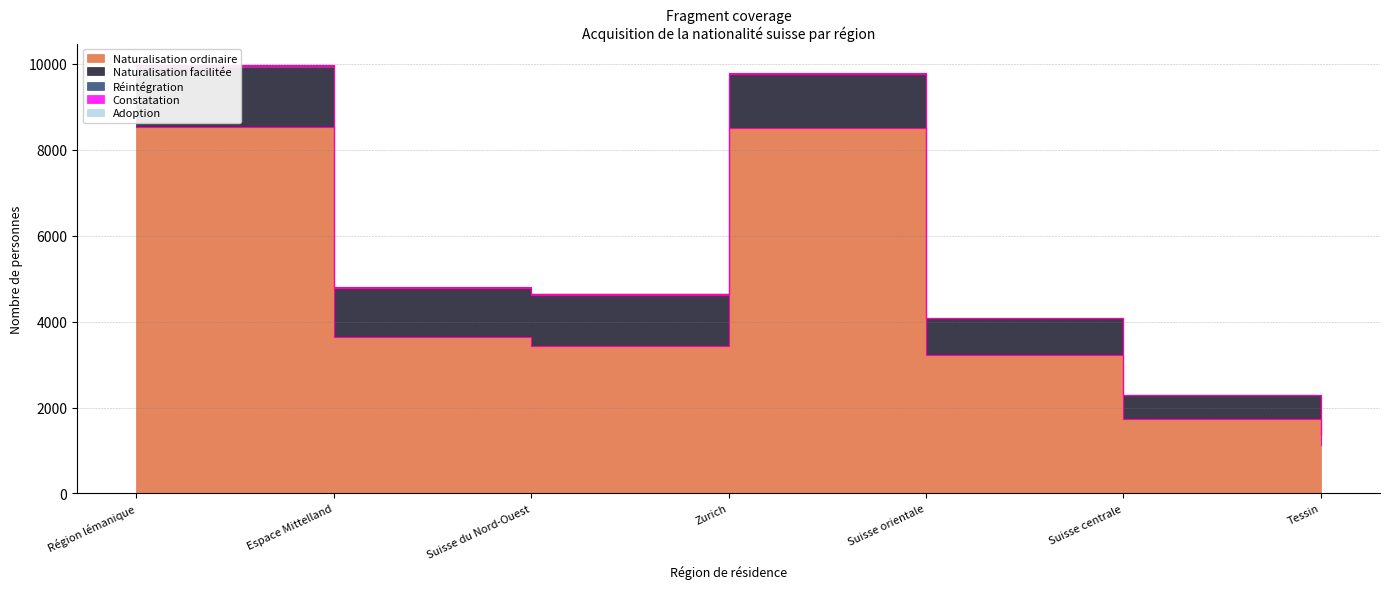

Reading left to right, what are all the values shown in this chart?

Naturalisation ordinaire: Région lémanique=8537	Espace Mittelland=3631	Suisse du Nord-Ouest=3424	Zurich=8498	Suisse orientale=3211	Suisse centrale=1740	Tessin=1125
Naturalisation facilitée: Région lémanique=1396	Espace Mittelland=1142	Suisse du Nord-Ouest=1192	Zurich=1267	Suisse orientale=867	Suisse centrale=546	Tessin=246
Réintégration: Région lémanique=38	Espace Mittelland=8	Suisse du Nord-Ouest=10	Zurich=10	Suisse orientale=4	Suisse centrale=3	Tessin=7
Constatation: Région lémanique=1	Espace Mittelland=22	Suisse du Nord-Ouest=28	Zurich=8	Suisse orientale=11	Suisse centrale=8	Tessin=1
Adoption: Région lémanique=1	Espace Mittelland=1	Suisse du Nord-Ouest=6	Zurich=3	Suisse orientale=2	Suisse centrale=0	Tessin=0